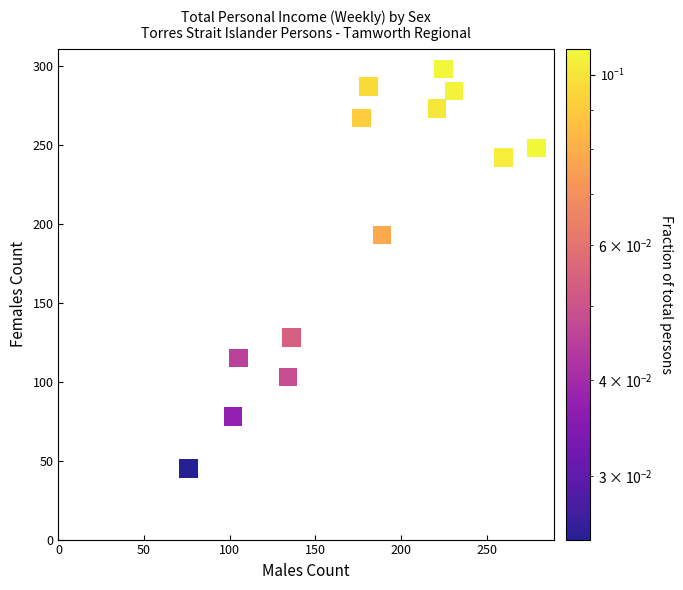

What is the range of X values (max minus min)?

203